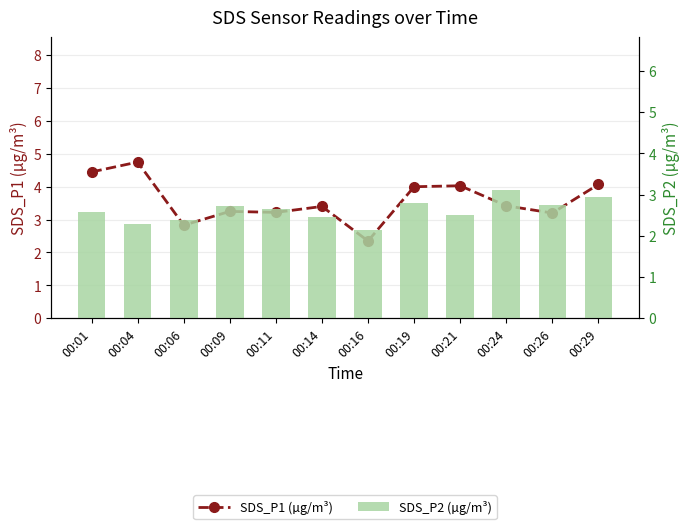

Is the value of SDS_P1 (µg/m³) at 00:04 greater than the value of SDS_P2 (µg/m³) at 00:06?

Yes